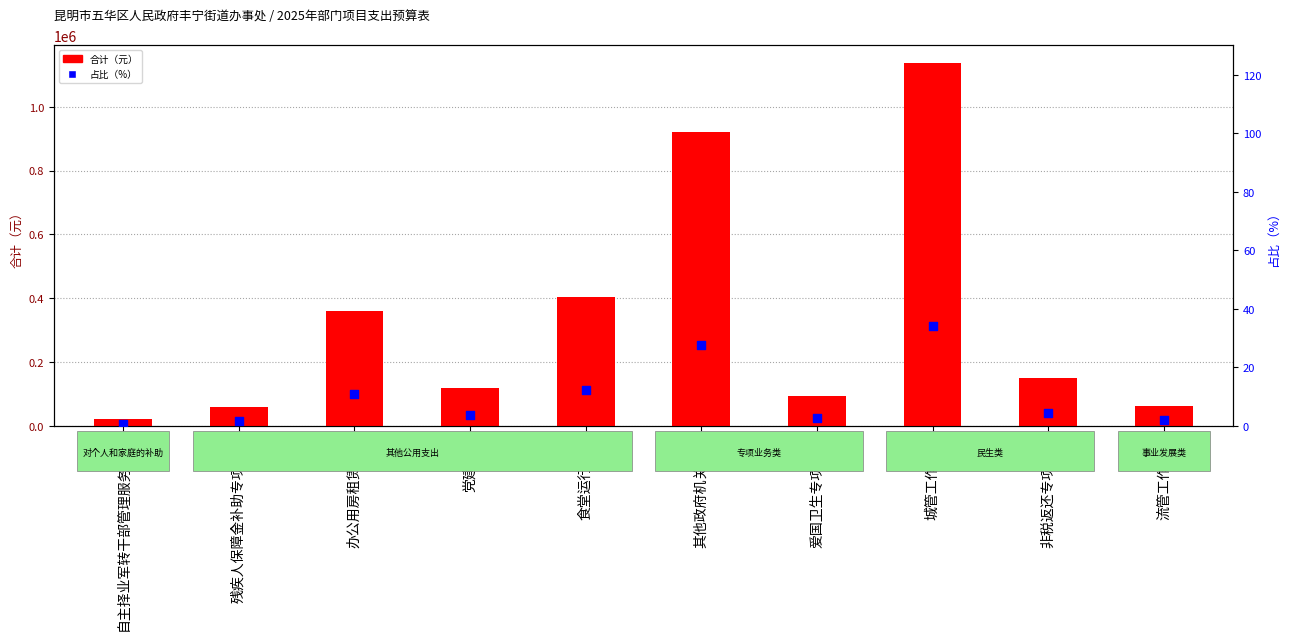

Which series contains the highest Y value?

合计（元）